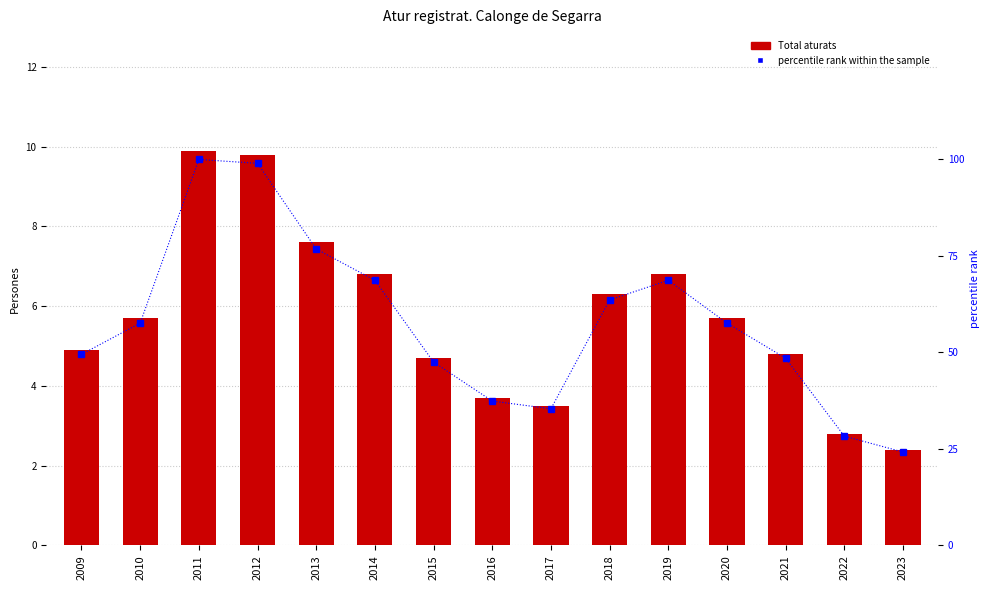

Reading left to right, extract all data points from this chart.

Total aturats: 4.9	5.7	9.9	9.8	7.6	6.8	4.7	3.7	3.5	6.3	6.8	5.7	4.8	2.8	2.4
percentile rank within the sample: 49.5	57.6	100.0	99.0	76.8	68.7	47.5	37.4	35.4	63.6	68.7	57.6	48.5	28.3	24.2